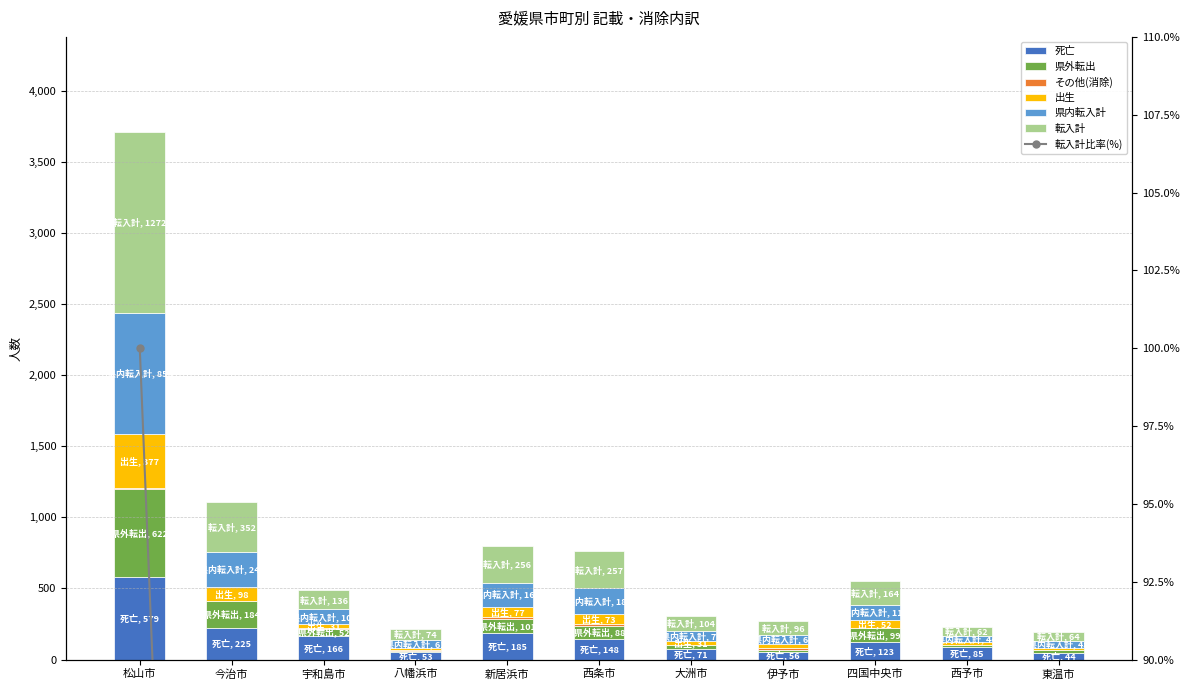

What is the average value of the 転入計 series?

258